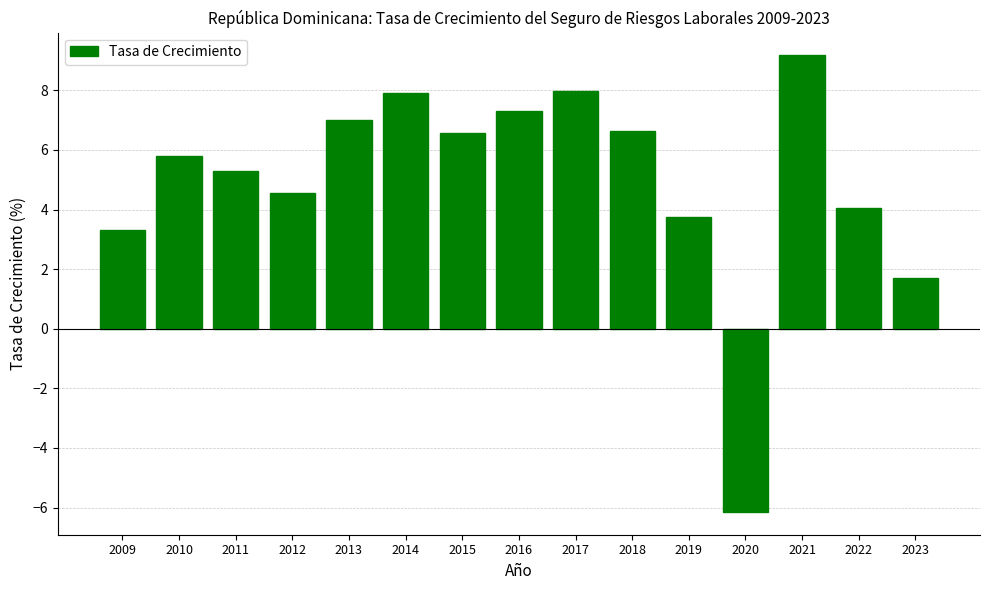

Which label corresponds to the largest value in the chart?

2021